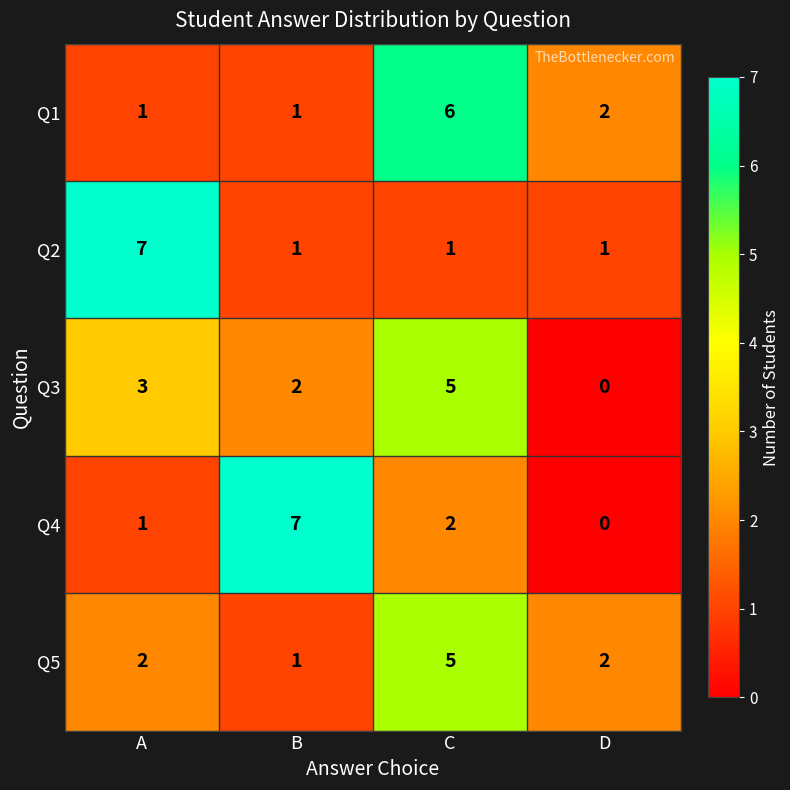

At which category is the sum across all series the highest?

C